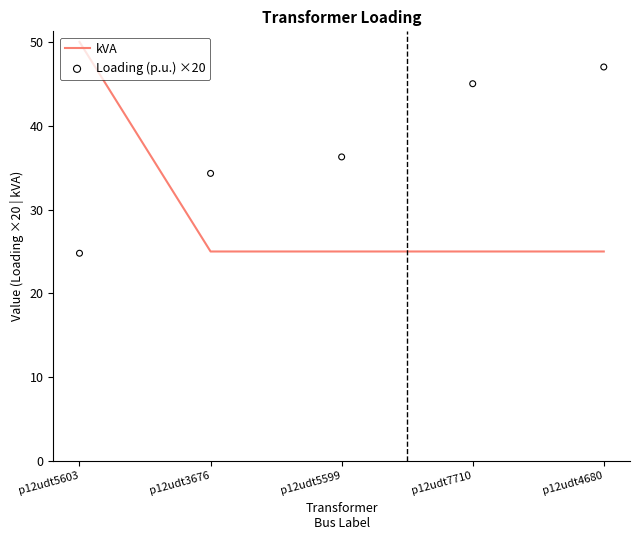

Which series has the largest total across all categories?

Loading (p.u.) ×20